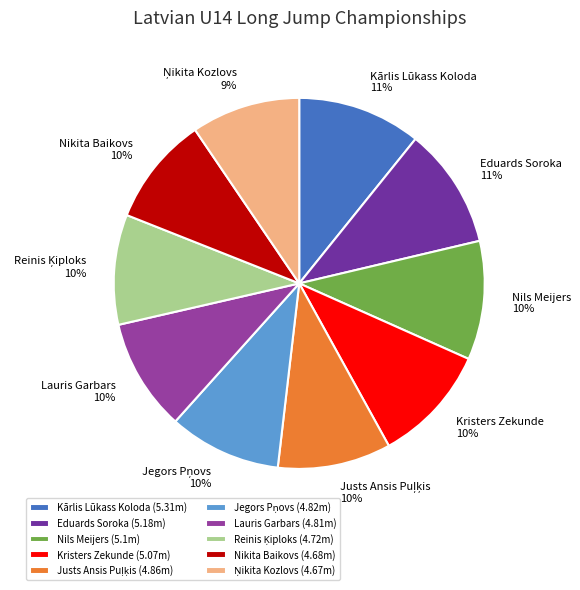

Combined, do Kristers Zekunde (5.07m) and Lauris Garbars (4.81m) account for over 50%?

No